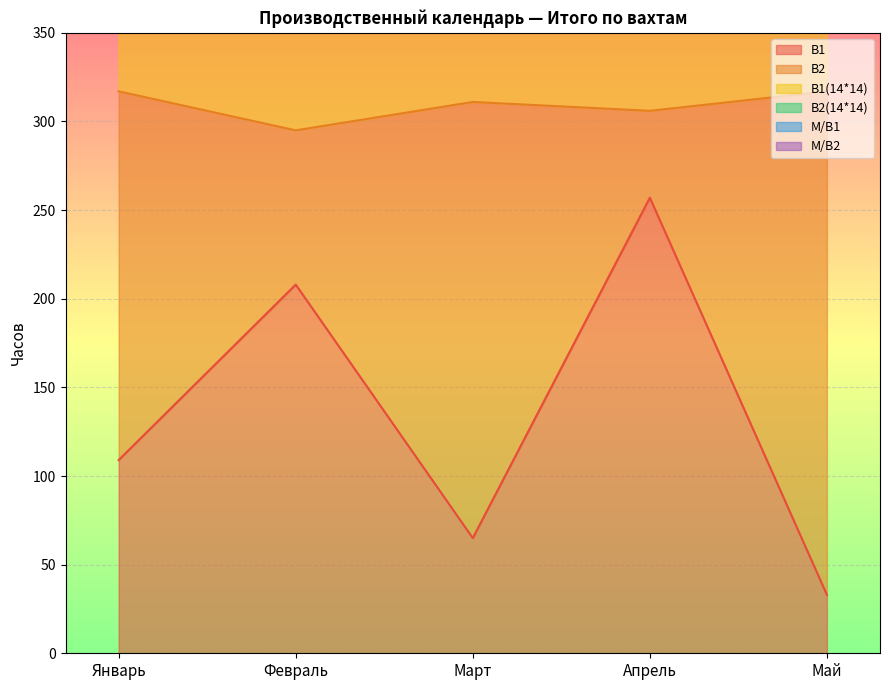

List the series in order of their peak value, highest first.

В2(14*14), М/В1, В1